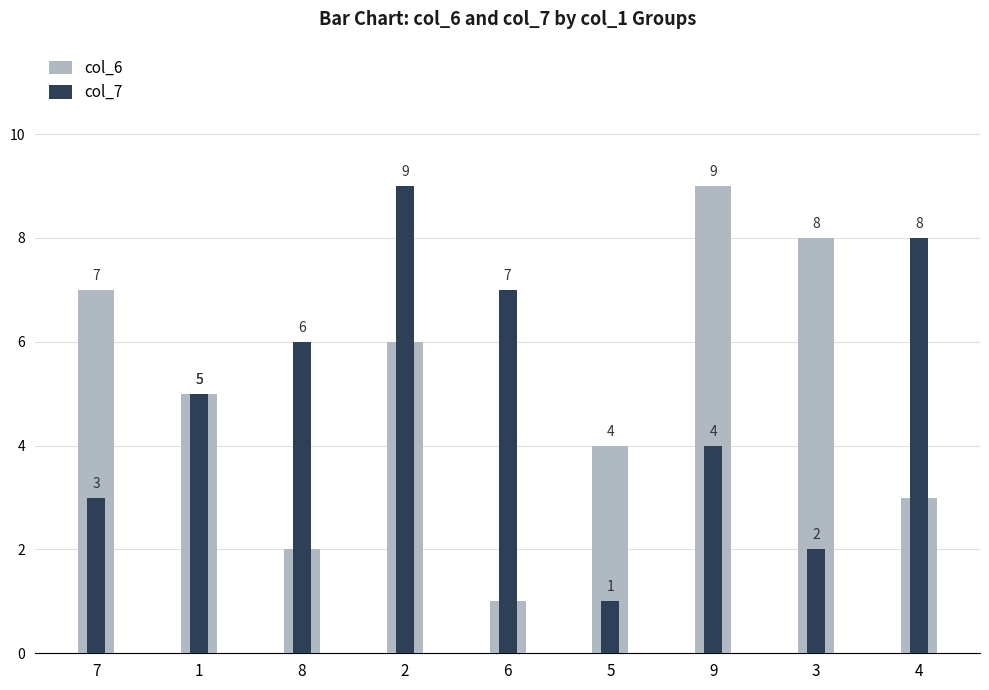

What position from the right is 2?

6